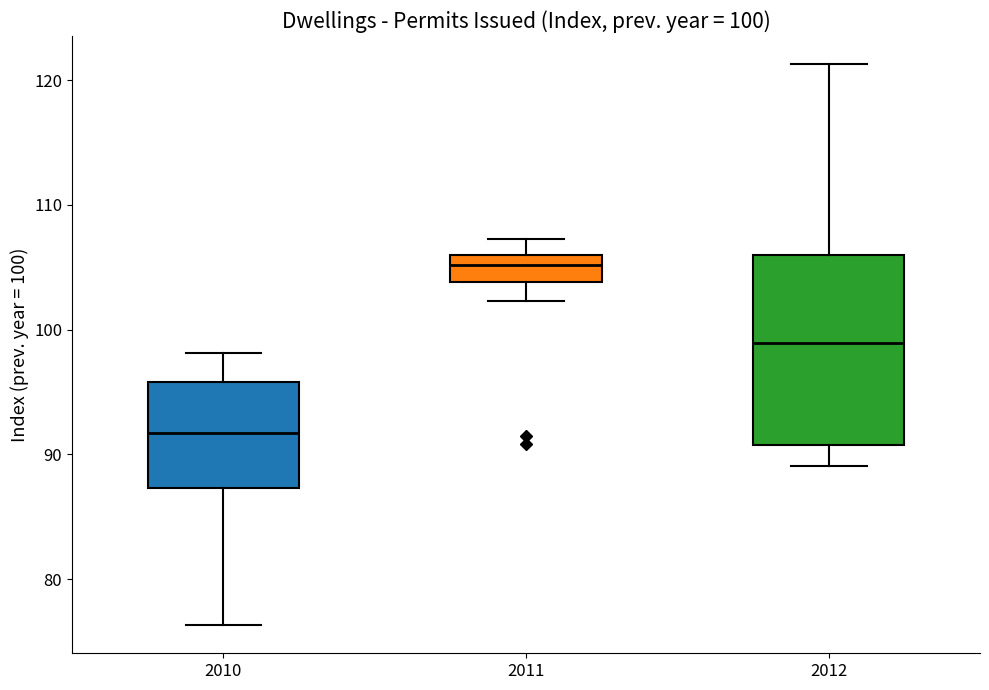

Which box has the lowest median line?

2010